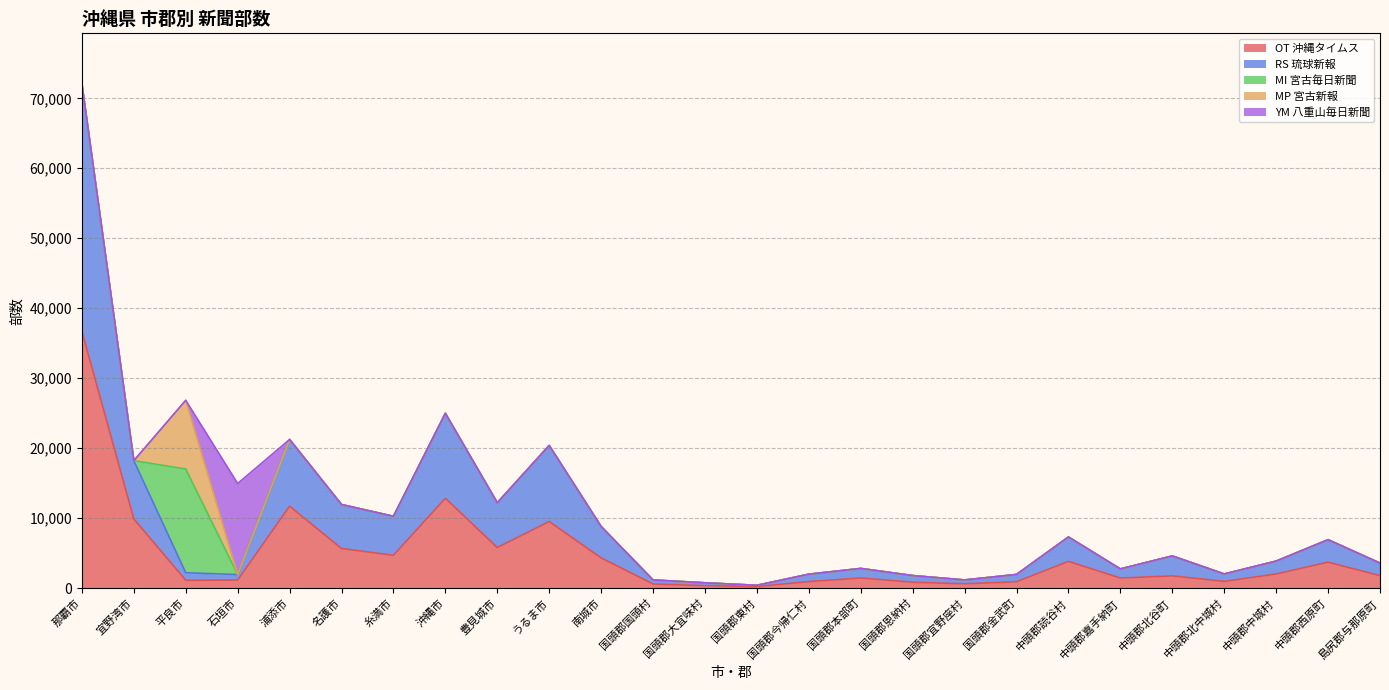

True or false: YM 八重山毎日新聞 has more than 1 interior local peaks.

False